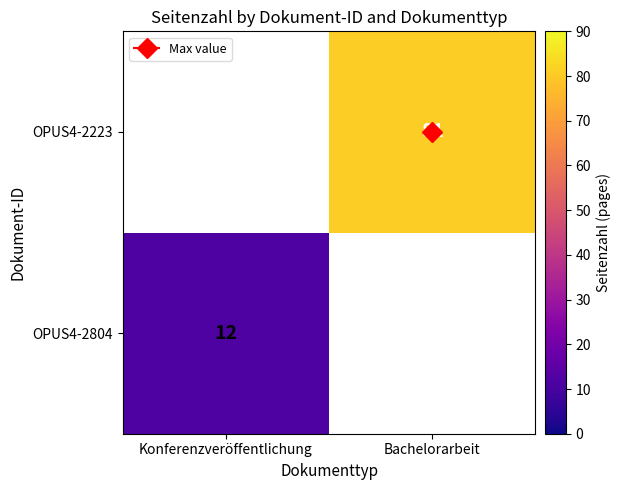

Rank the series by their average value, from highest to lowest.

OPUS4-2804, OPUS4-2223